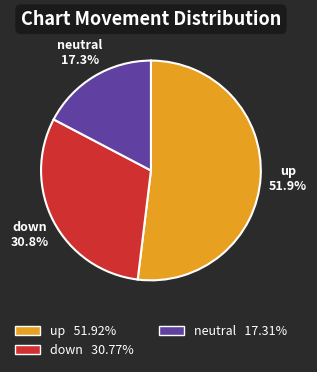

Does any single category account for the majority?

Yes